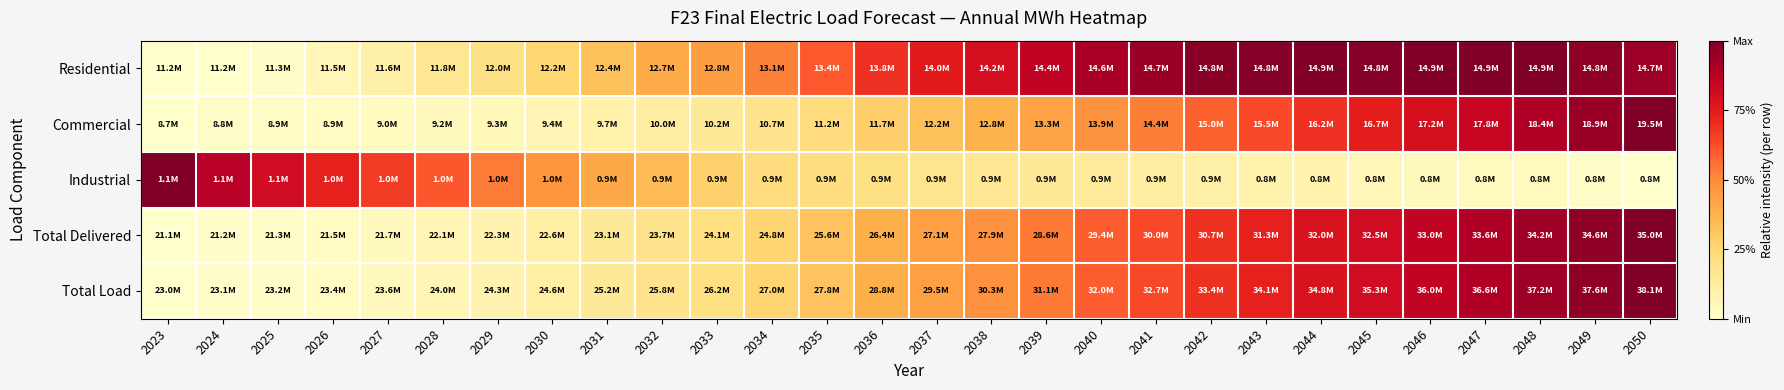

Between 2025 and 2028, which is larger?

2028